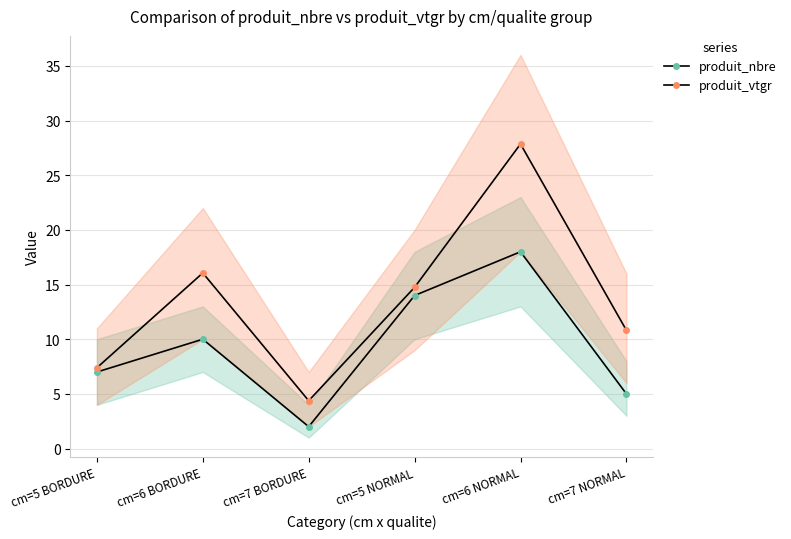

True or false: produit_nbre and produit_vtgr intersect in this chart.

False